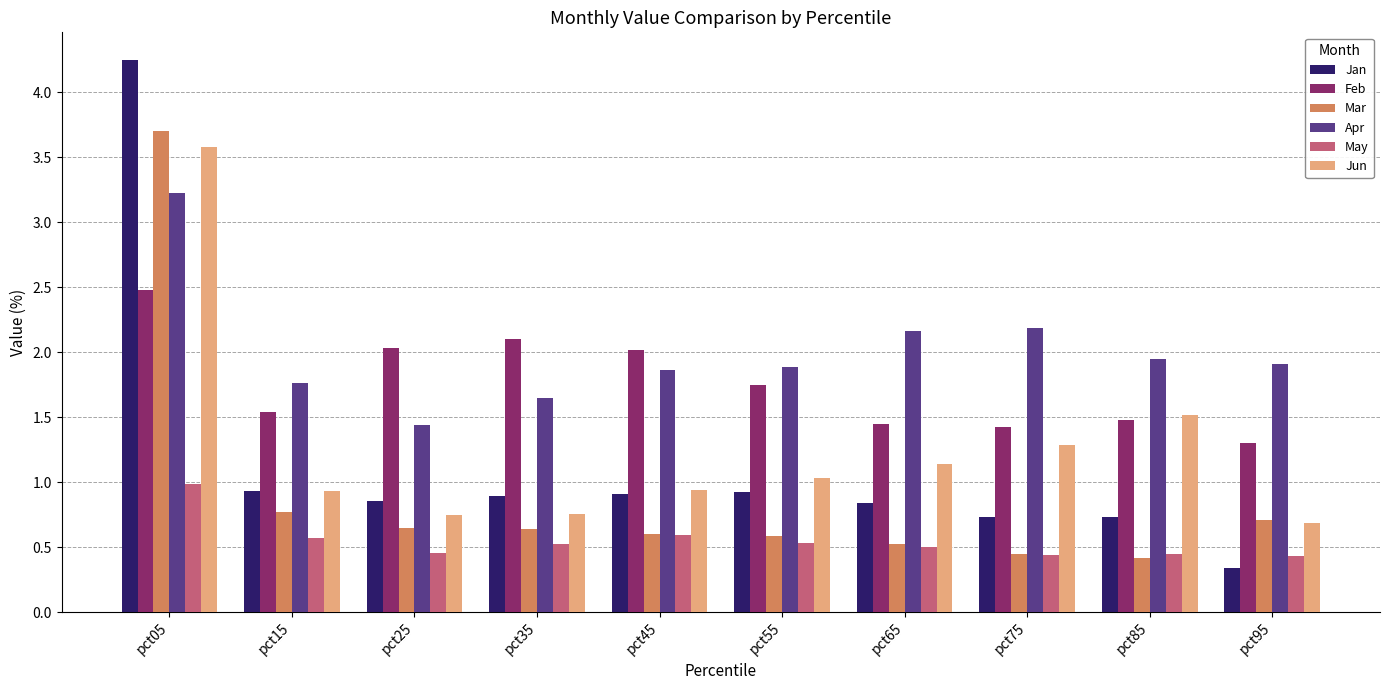

Are the bars horizontal?

No